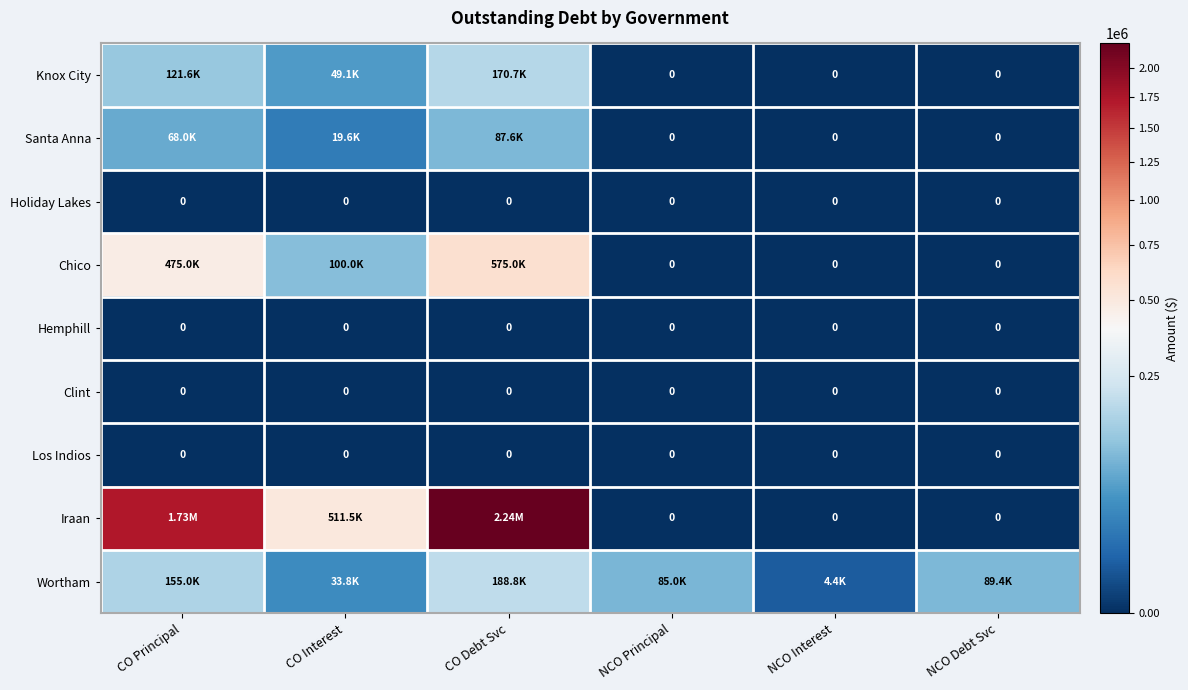

Which series has the largest range (max minus min)?

Iraan